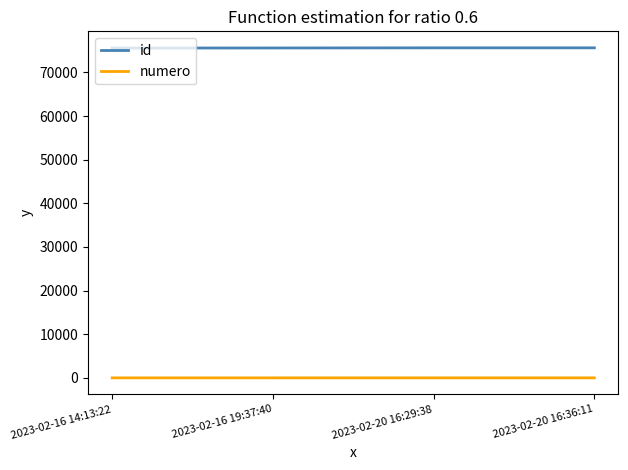

What is the greatest value displayed?

75648